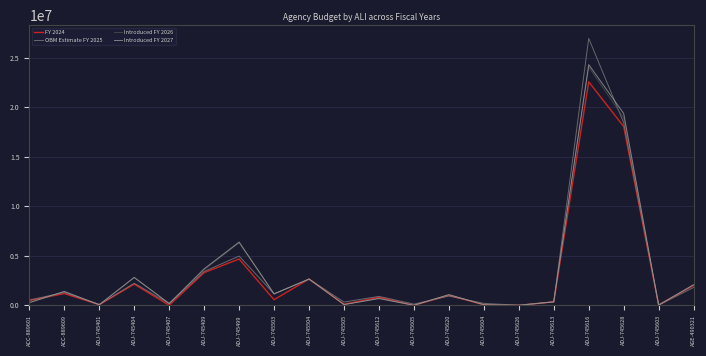

Which series has the largest range (max minus min)?

OBM Estimate FY 2025